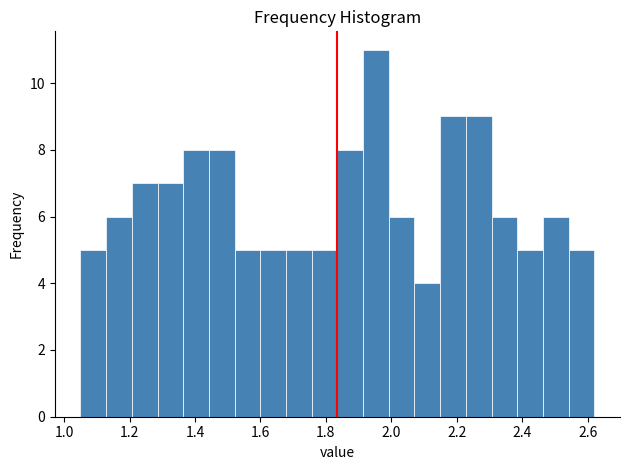

Read against the x-axis, roughly where is the centre of the tallest bar?

1.96